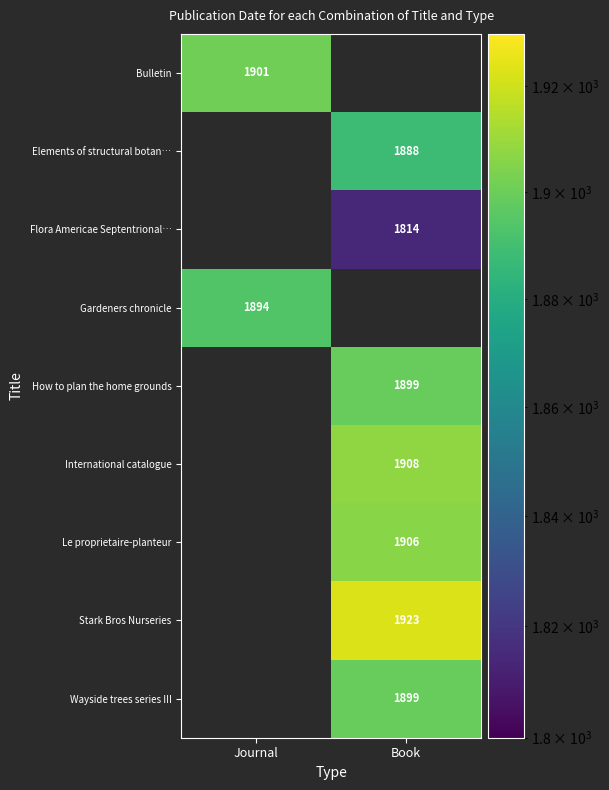

Count the number of data series in this chart.

9